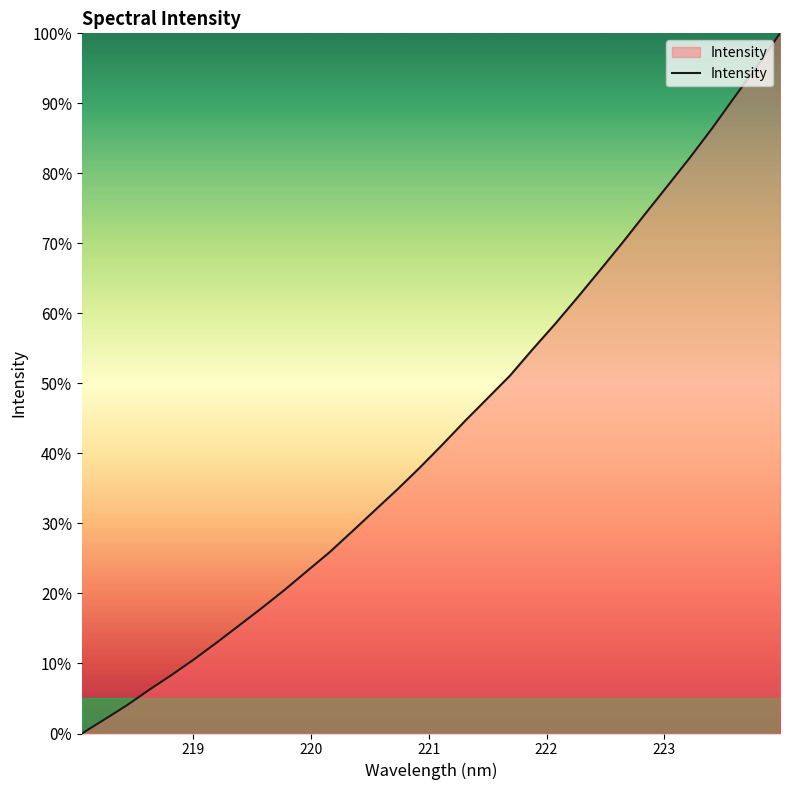

What is the difference between the maximum and minimum values?

100.0